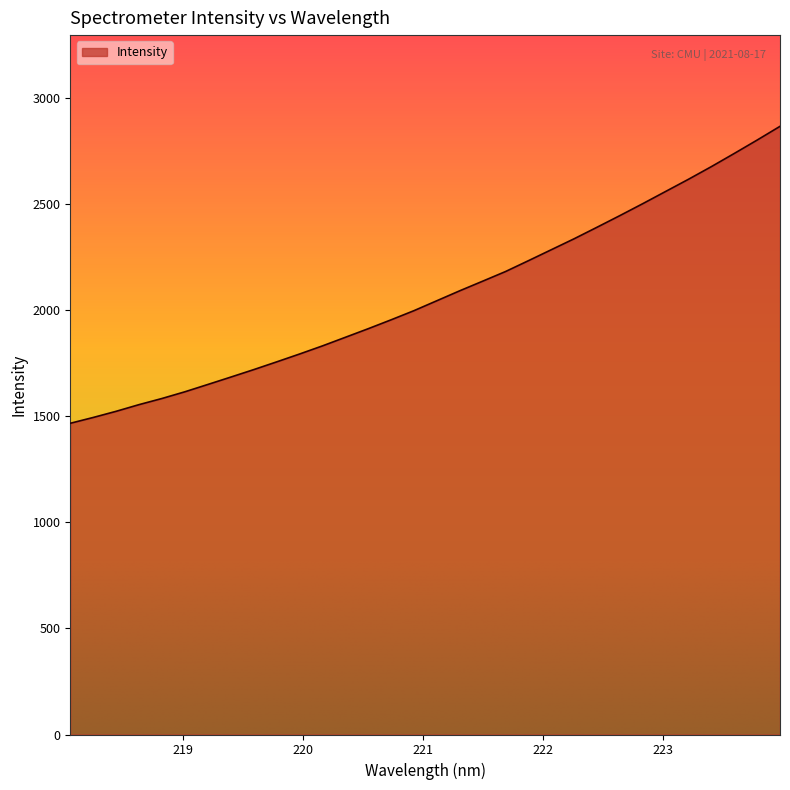

What is the difference between the maximum and minimum values?

1399.7